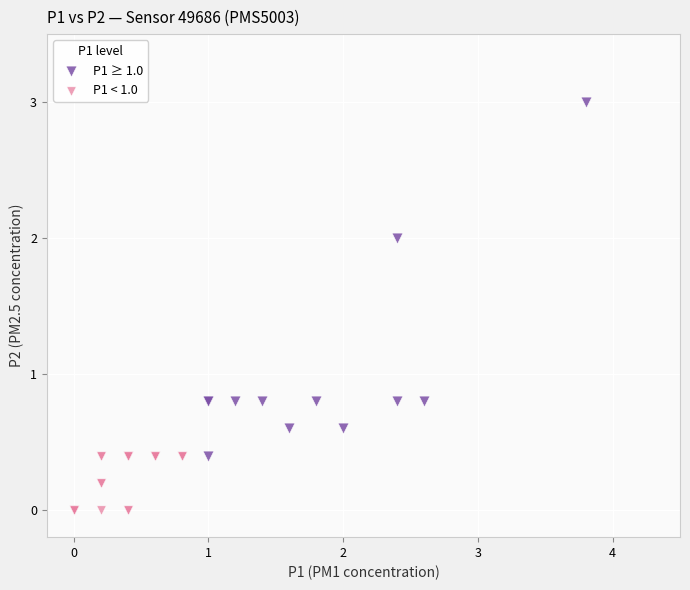

Which series has the widest spread of Y values?

P1 ≥ 1.0